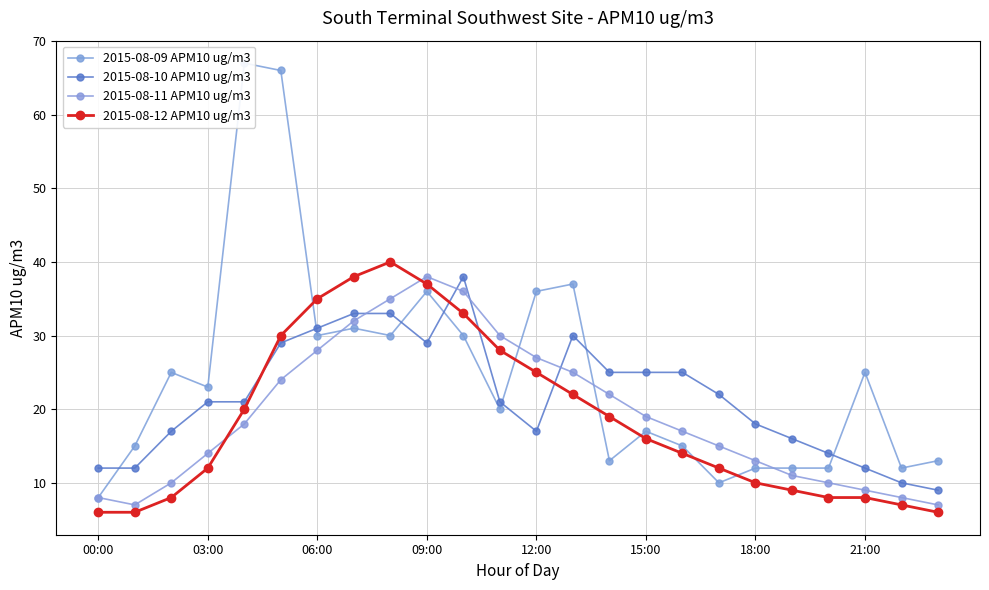

True or false: 2015-08-12 APM10 ug/m3 has more than 0 interior local peaks.

True